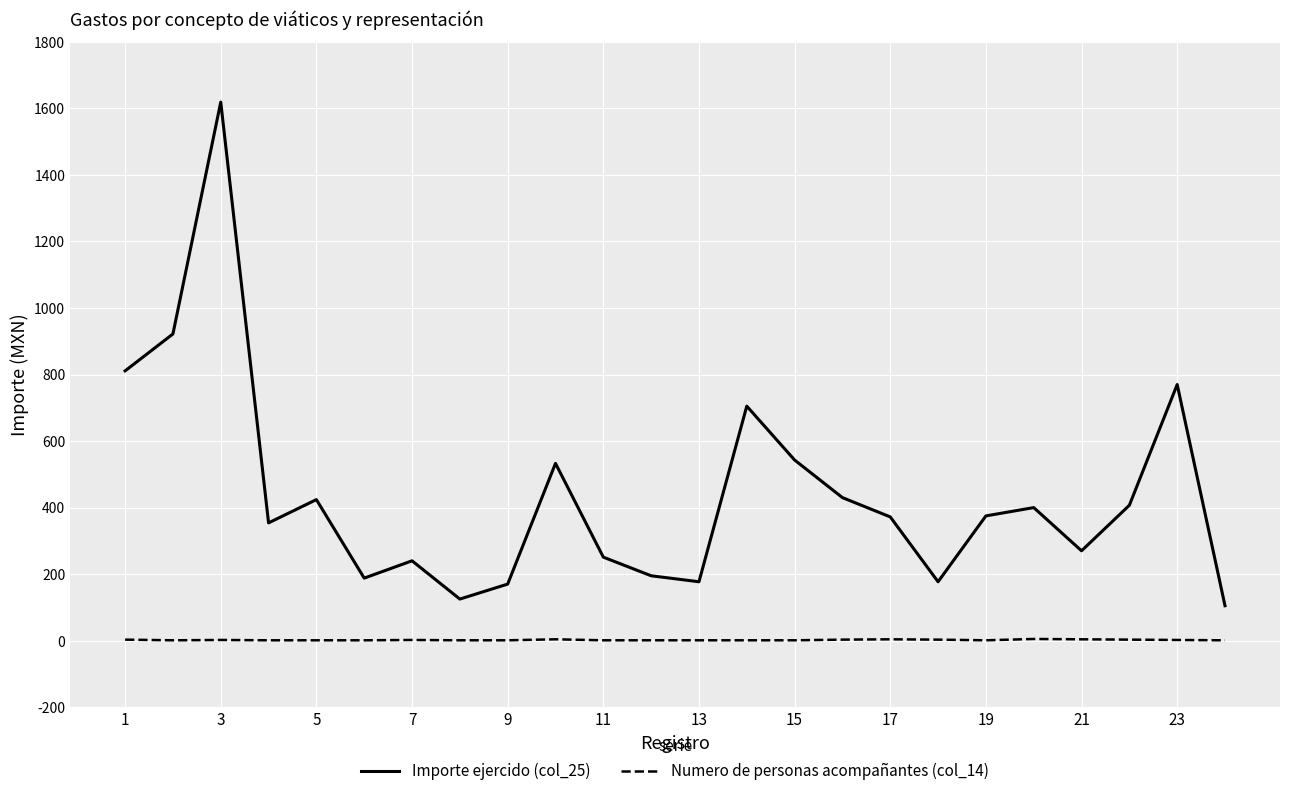

What is the greatest value displayed?

1619.0